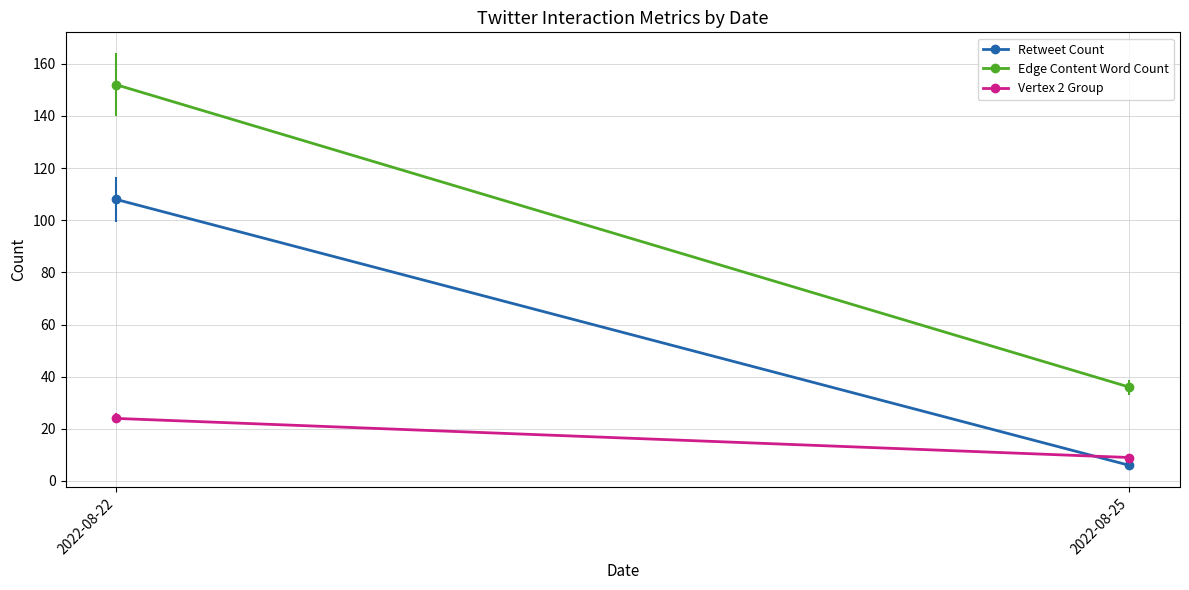

How many values in the Edge Content Word Count series are below 152?

1